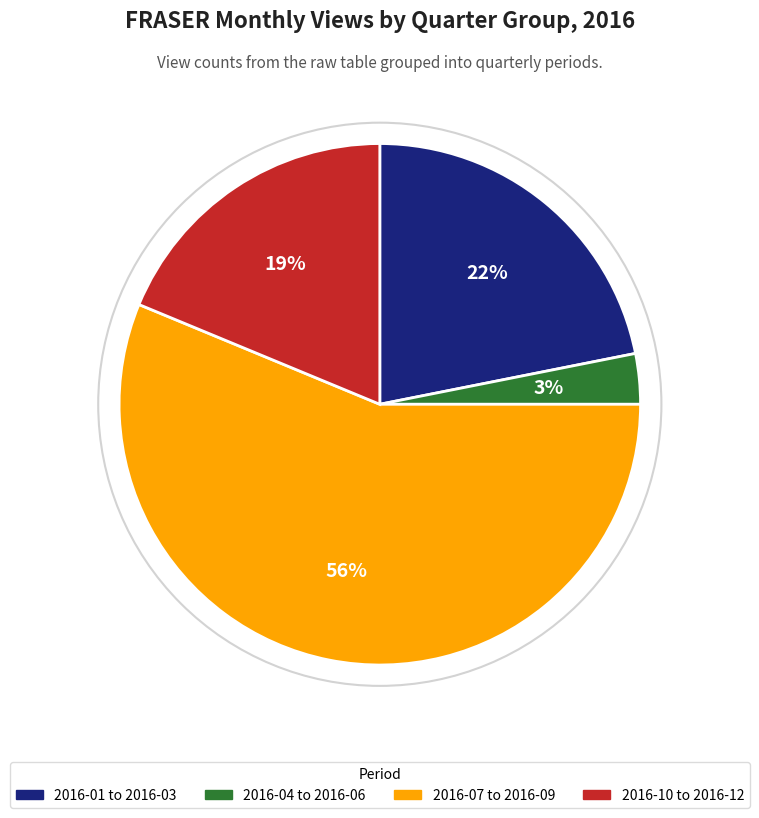

To the nearest percent, what is the difference between the largest and smallest slice percentages?

53%